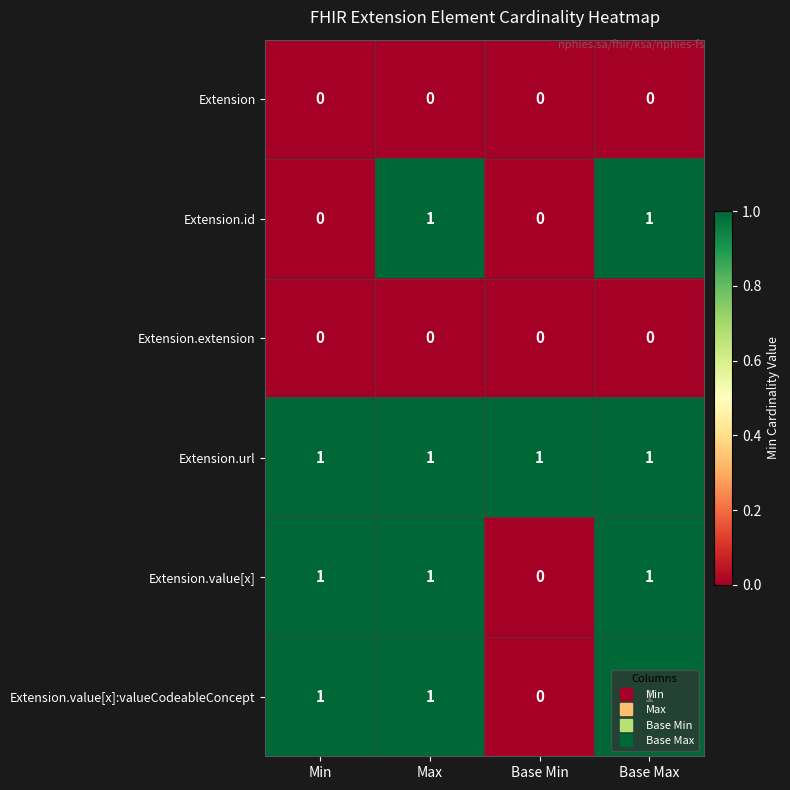

Which series has the largest total across all categories?

Extension.url